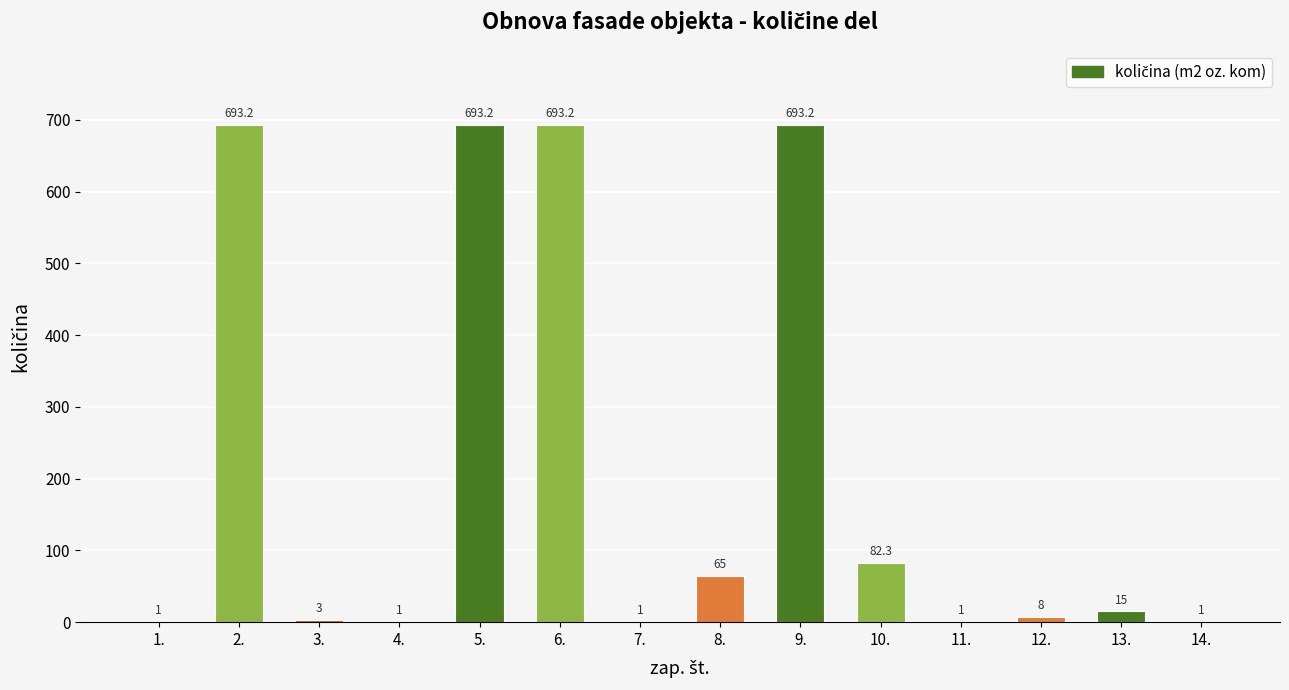

Reading left to right, extract all data points from this chart.

1.0	693.2	3.0	1.0	693.2	693.2	1.0	65.0	693.2	82.3	1.0	8.0	15.0	1.0